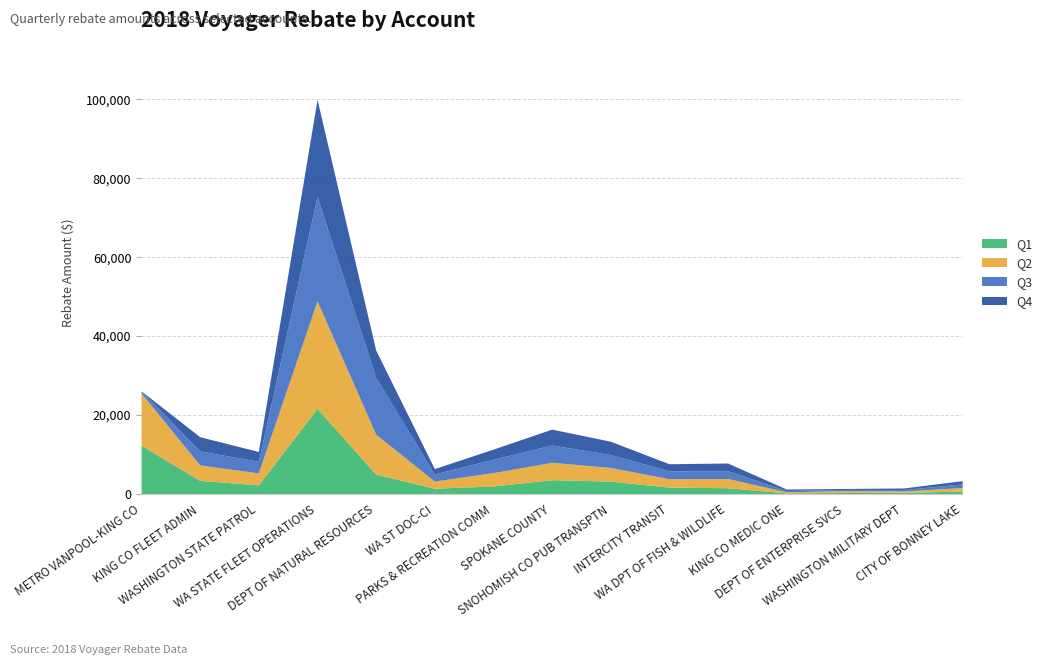

What is the maximum value for Q2?

27253.4